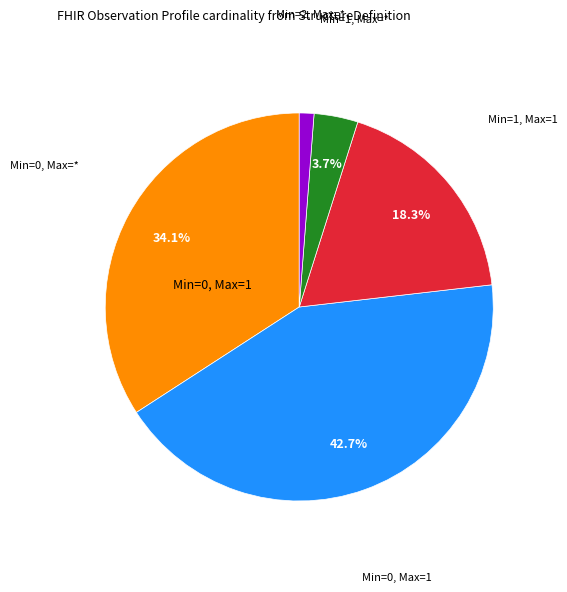

Is there any slice that represents more than half of the pie?

No